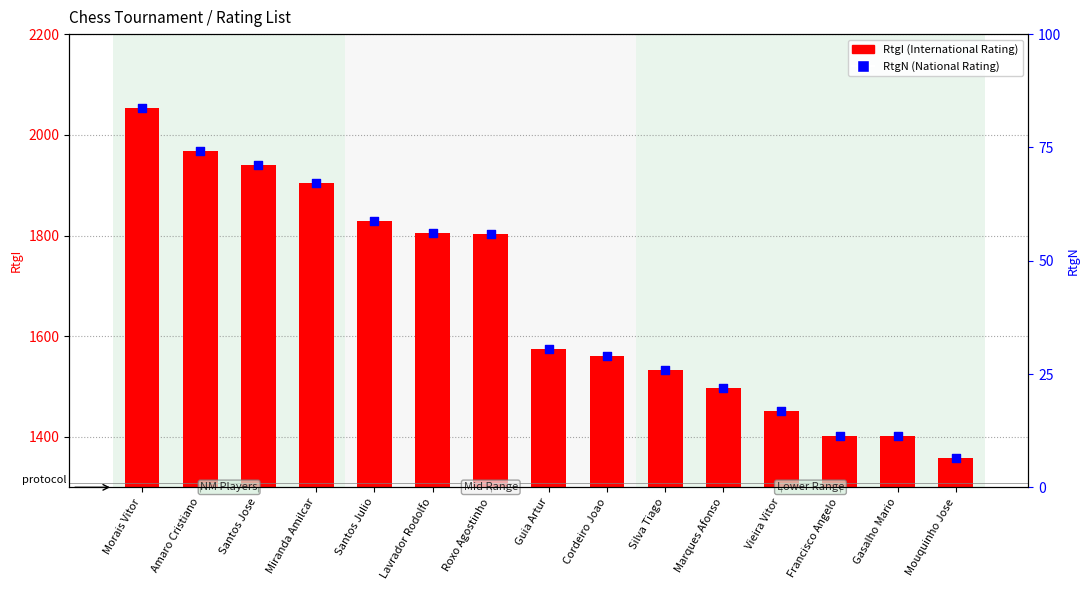

What are all the series names shown in the legend?

RtgI, RtgN